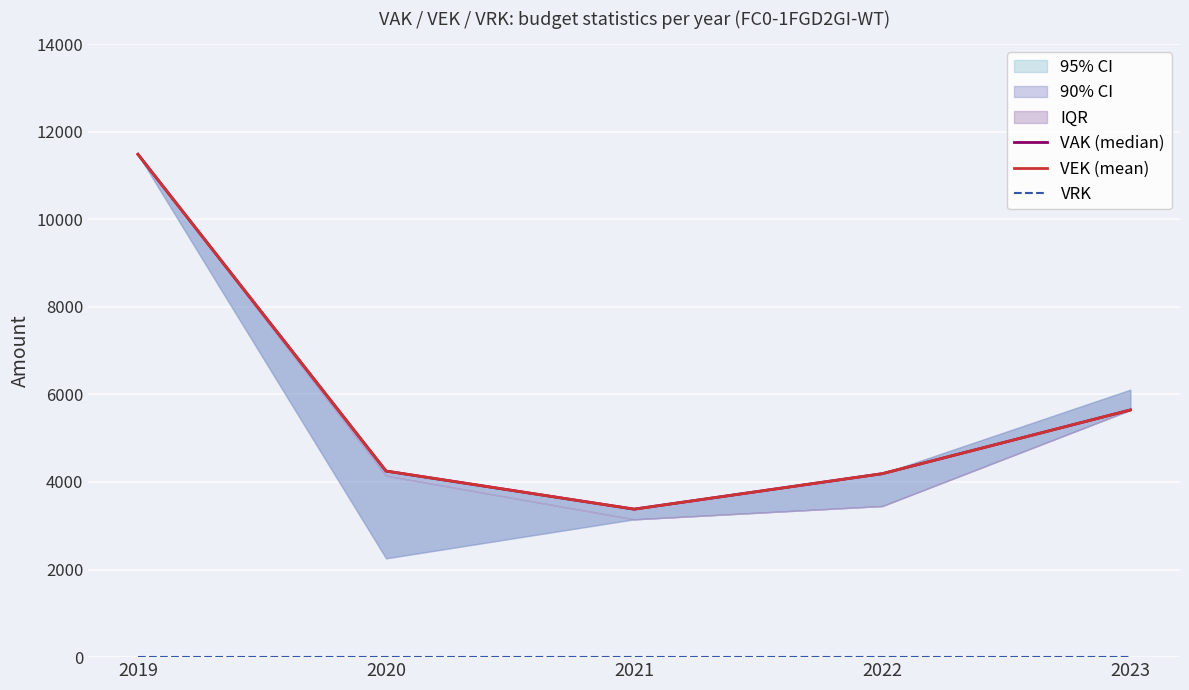

Reading left to right, what are all the values shown in this chart?

VAK (median): 2019=11484	2020=4250	2021=3380	2022=4190	2023=5645
VEK (mean): 2019=11484	2020=4250	2021=3380	2022=4190	2023=5645
VRK: 2019=0	2020=0	2021=0	2022=0	2023=0